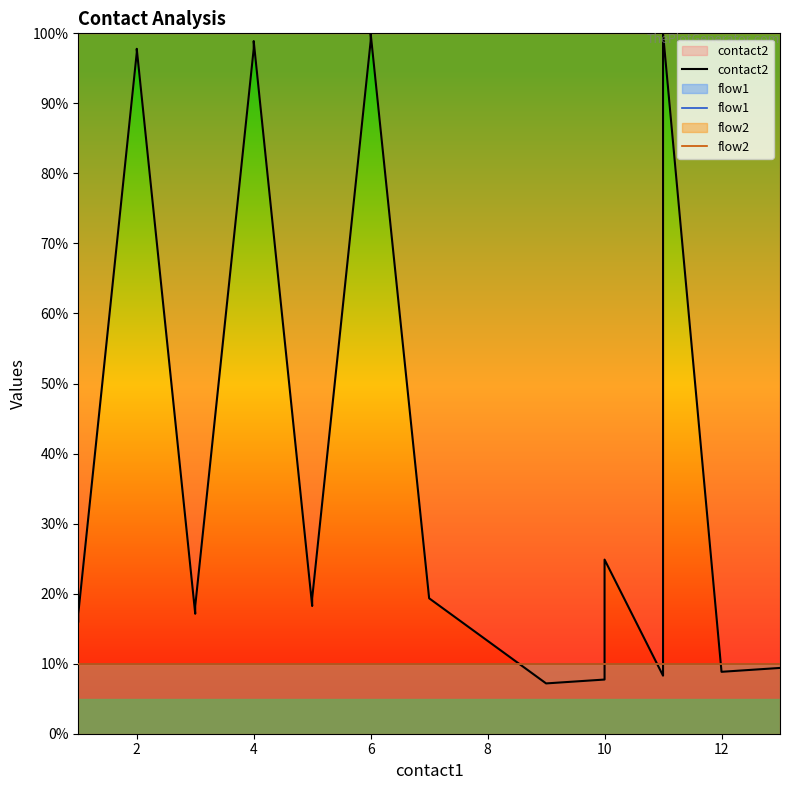

At which category is the sum across all series the highest?

6